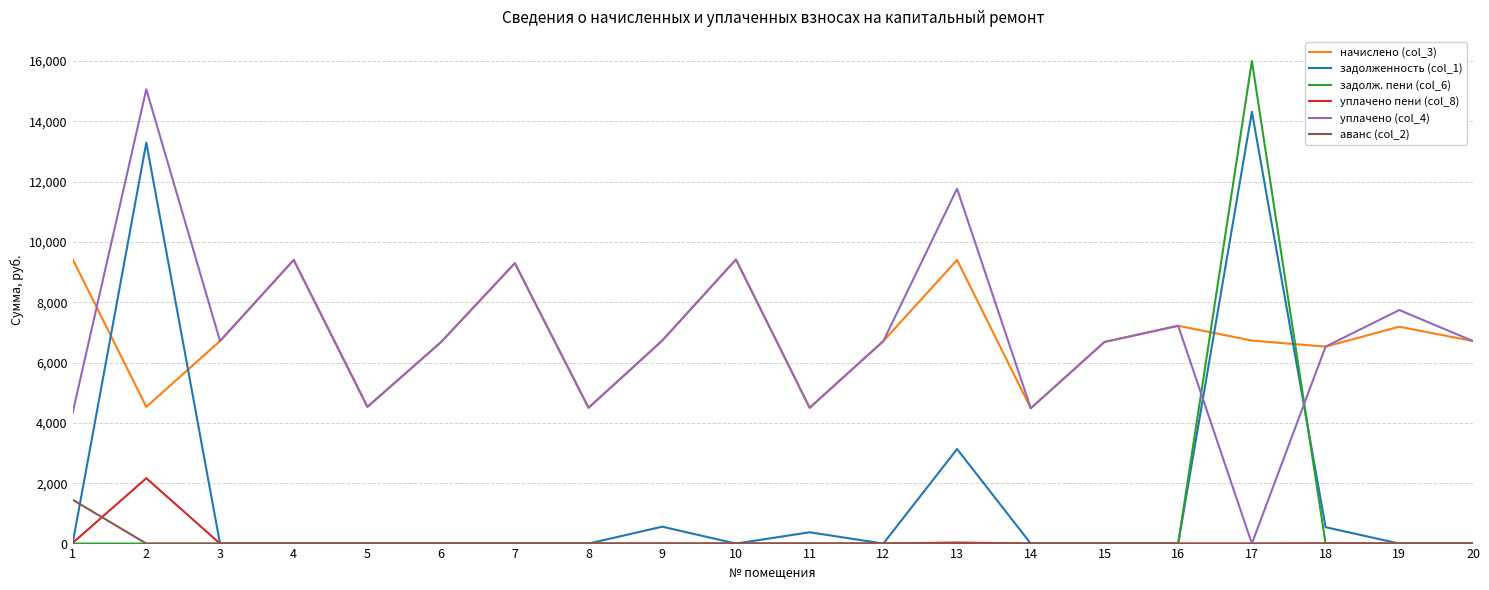

Is the value of задолженность (col_1) at 13 greater than the value of уплачено пени (col_8) at 2?

Yes